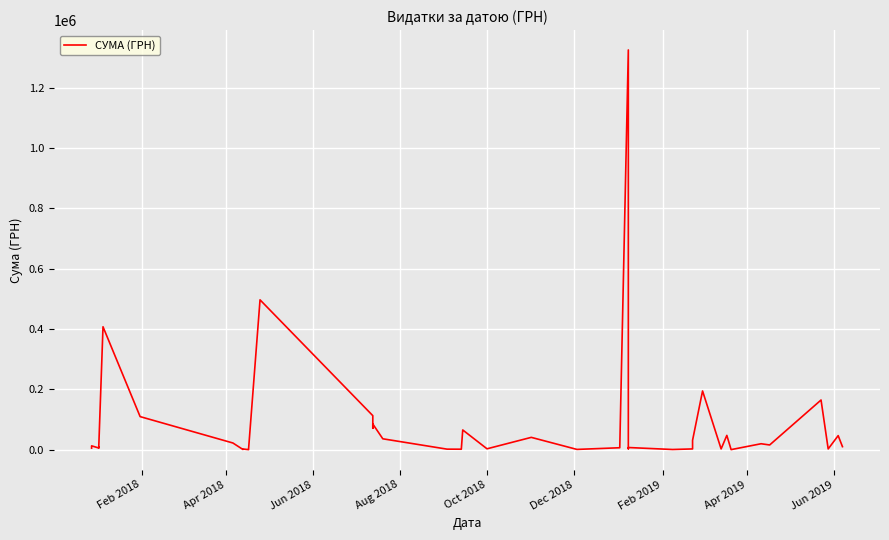

How many data points does each series have?

40